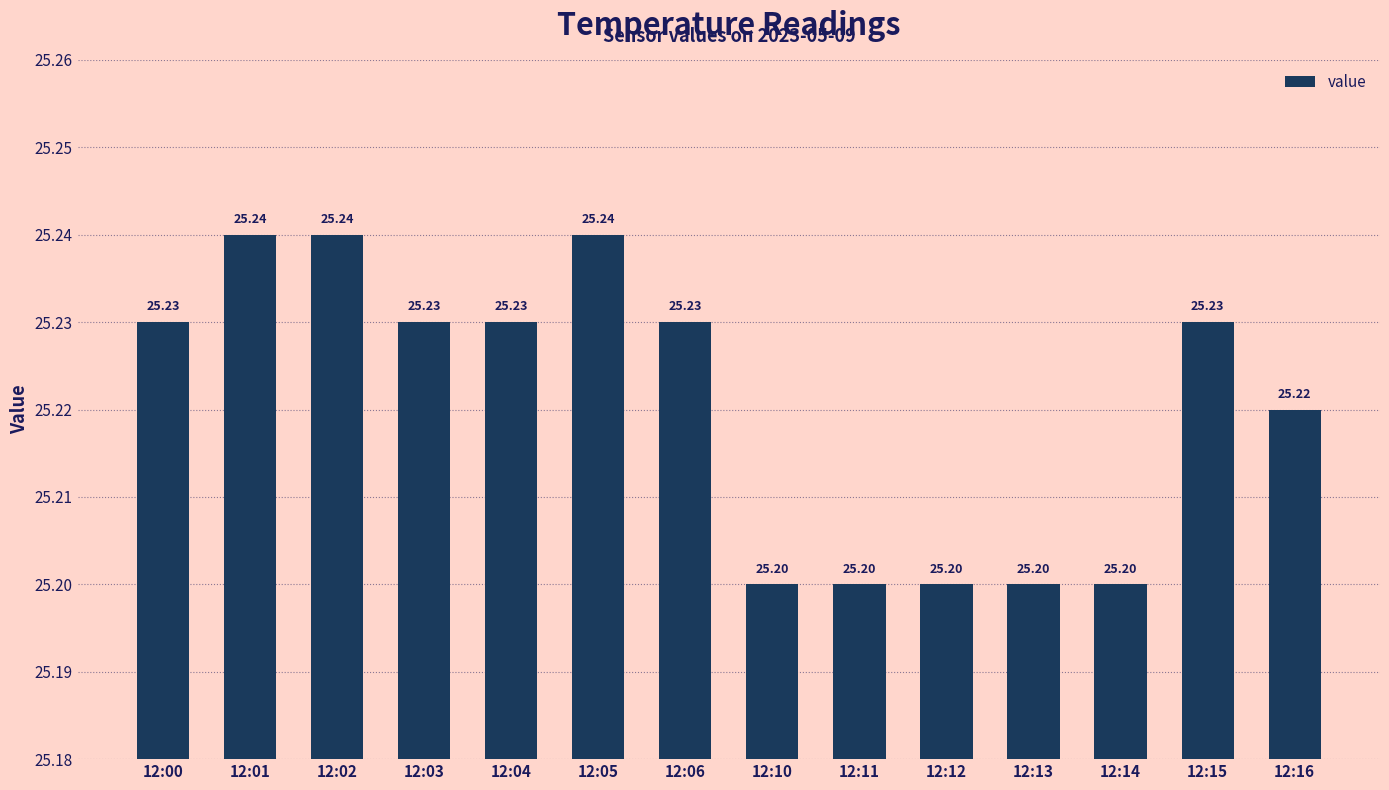

Between 12:16 and 12:15, which is larger?

12:15